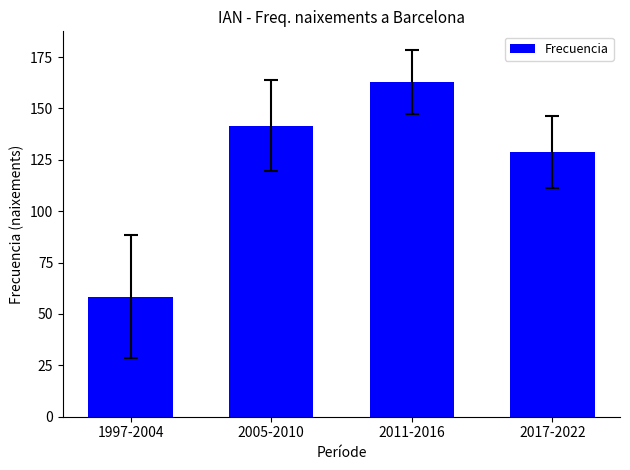

Reading right to left, transcribe all the data shown in this chart.

128.8	163.0	141.5	58.5